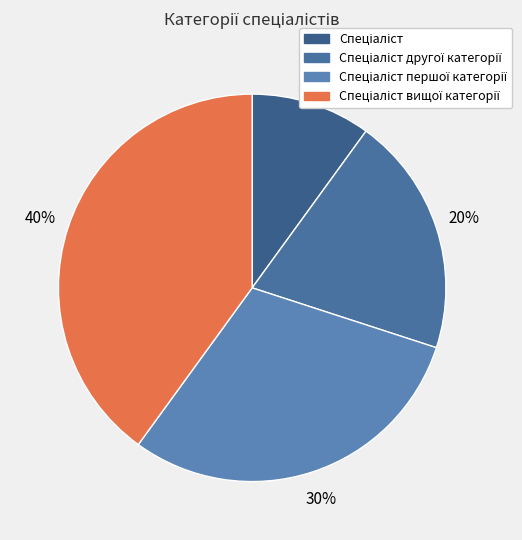

To the nearest percent, what is the combined percentage of Спеціаліст вищої категорії and Спеціаліст першої категорії?

70%